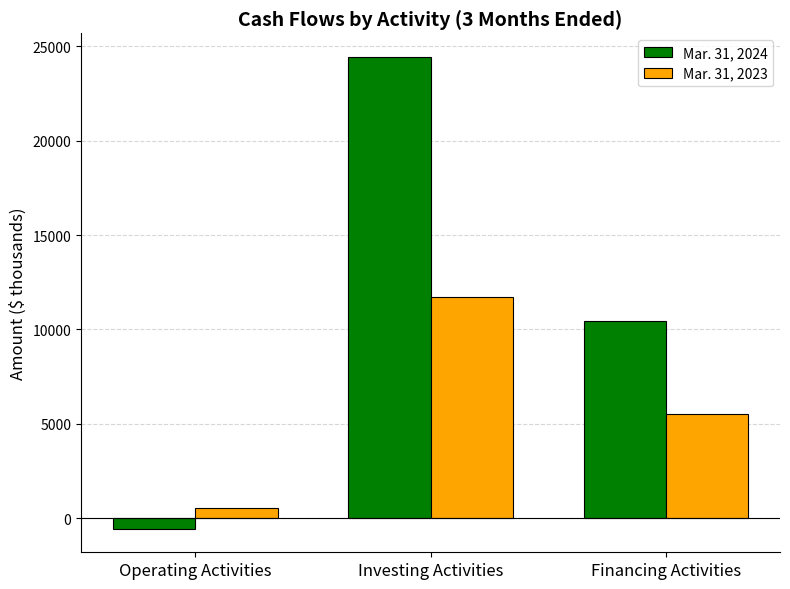

Reading left to right, what are all the values shown in this chart?

Mar. 31, 2024: Operating Activities=-560	Investing Activities=24439	Financing Activities=10470
Mar. 31, 2023: Operating Activities=547	Investing Activities=11696	Financing Activities=5507